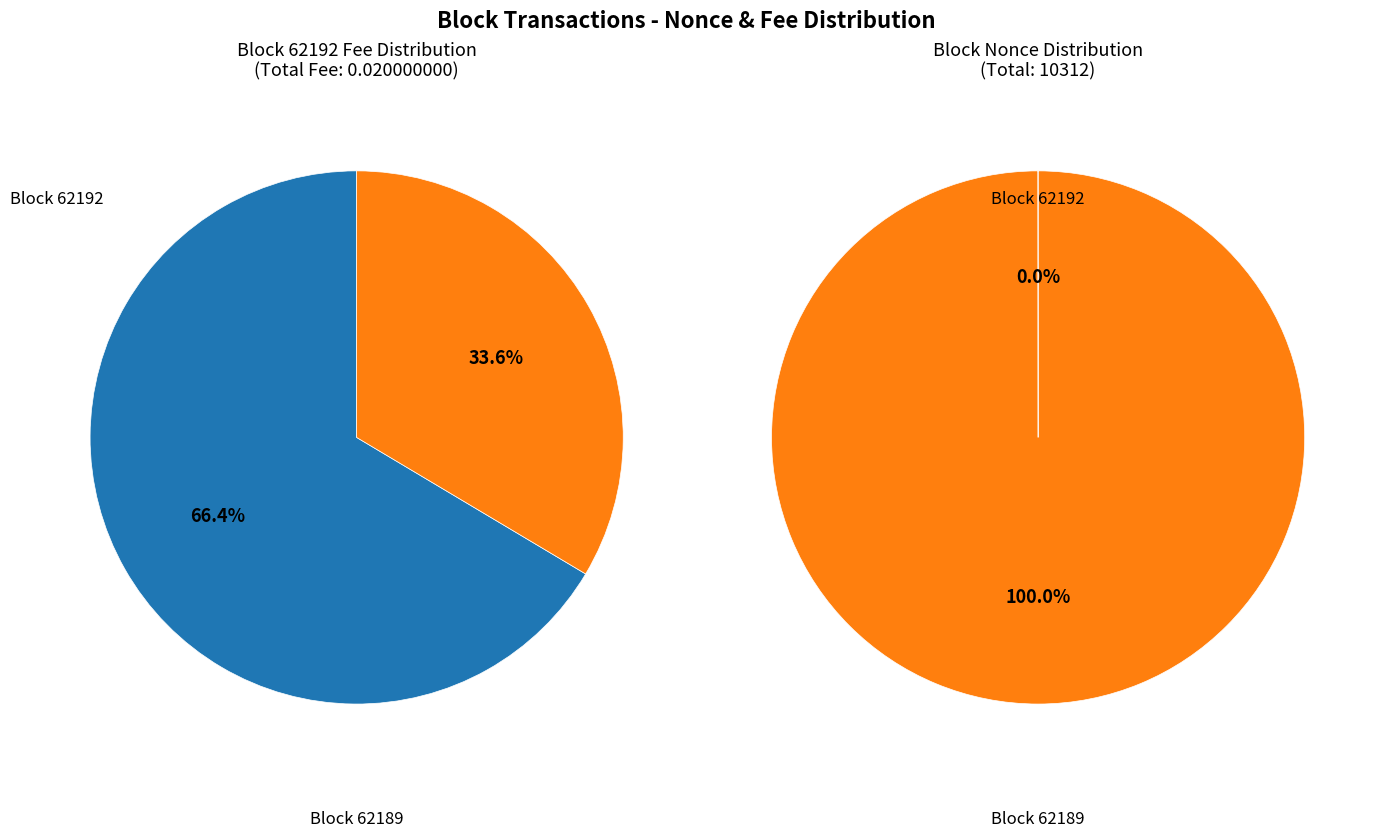

Which series has the largest range (max minus min)?

62192